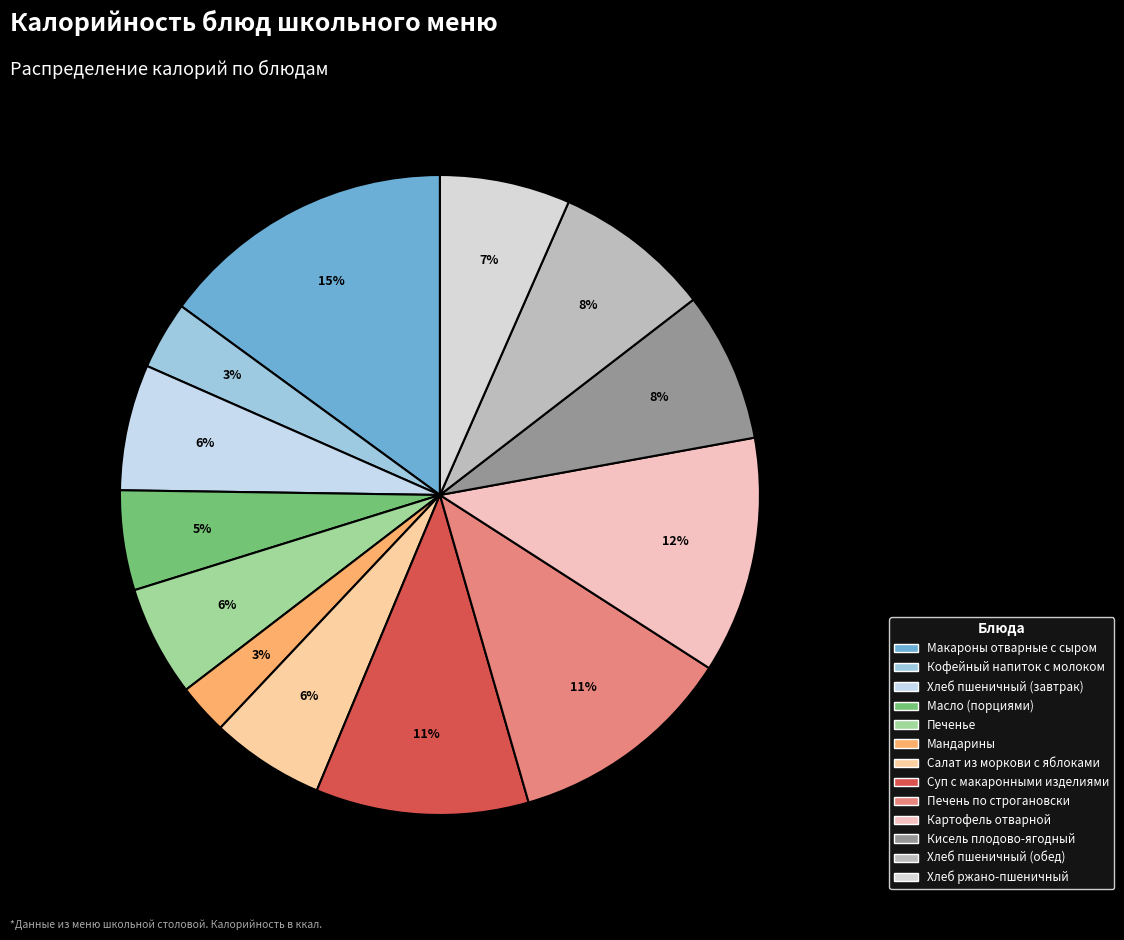

Does any single category account for the majority?

No